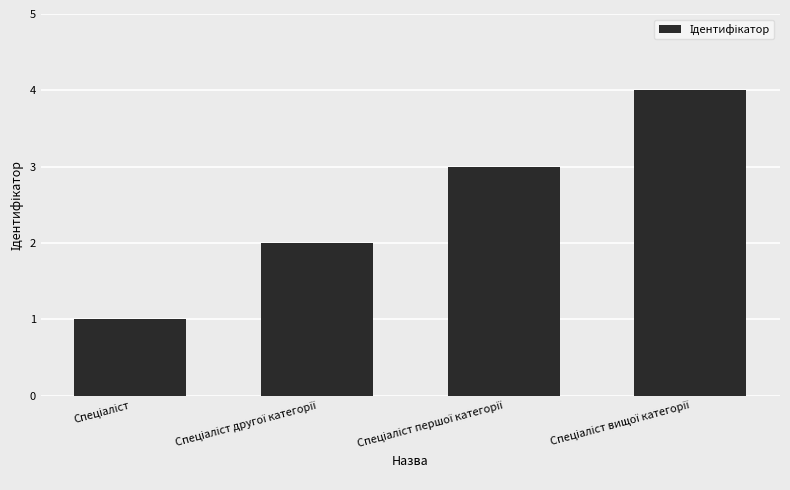

What is the sum of all values?

10